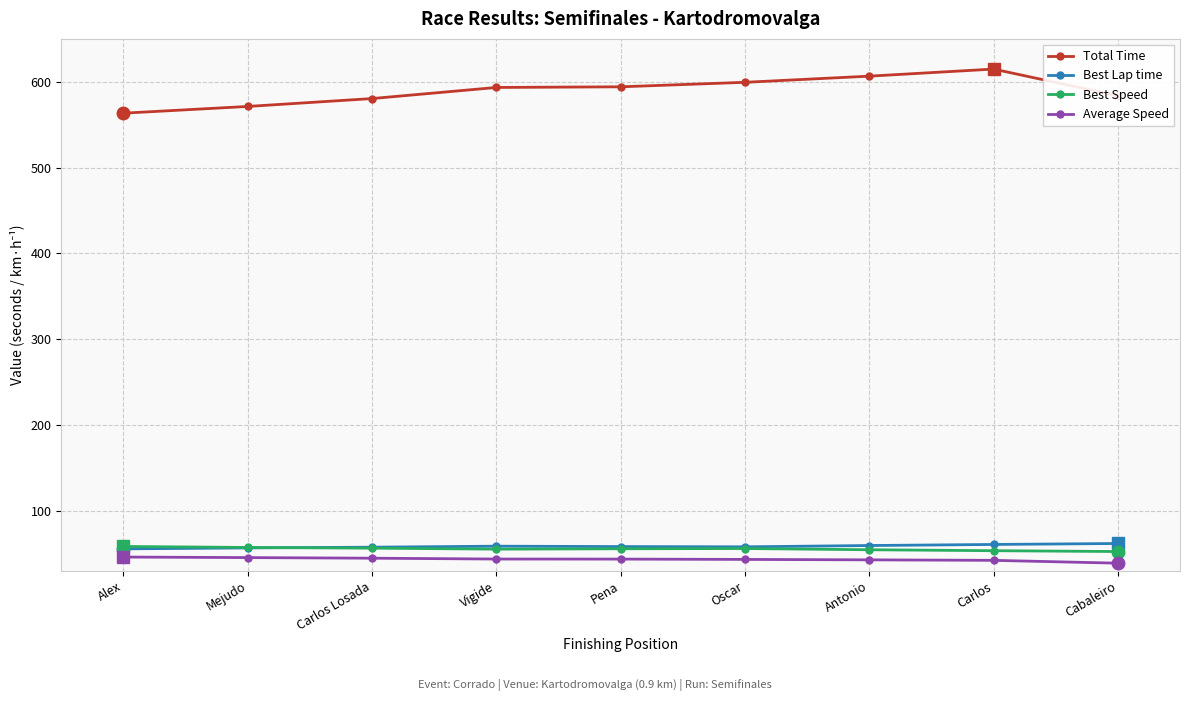

Which series has the largest total across all categories?

Total Time